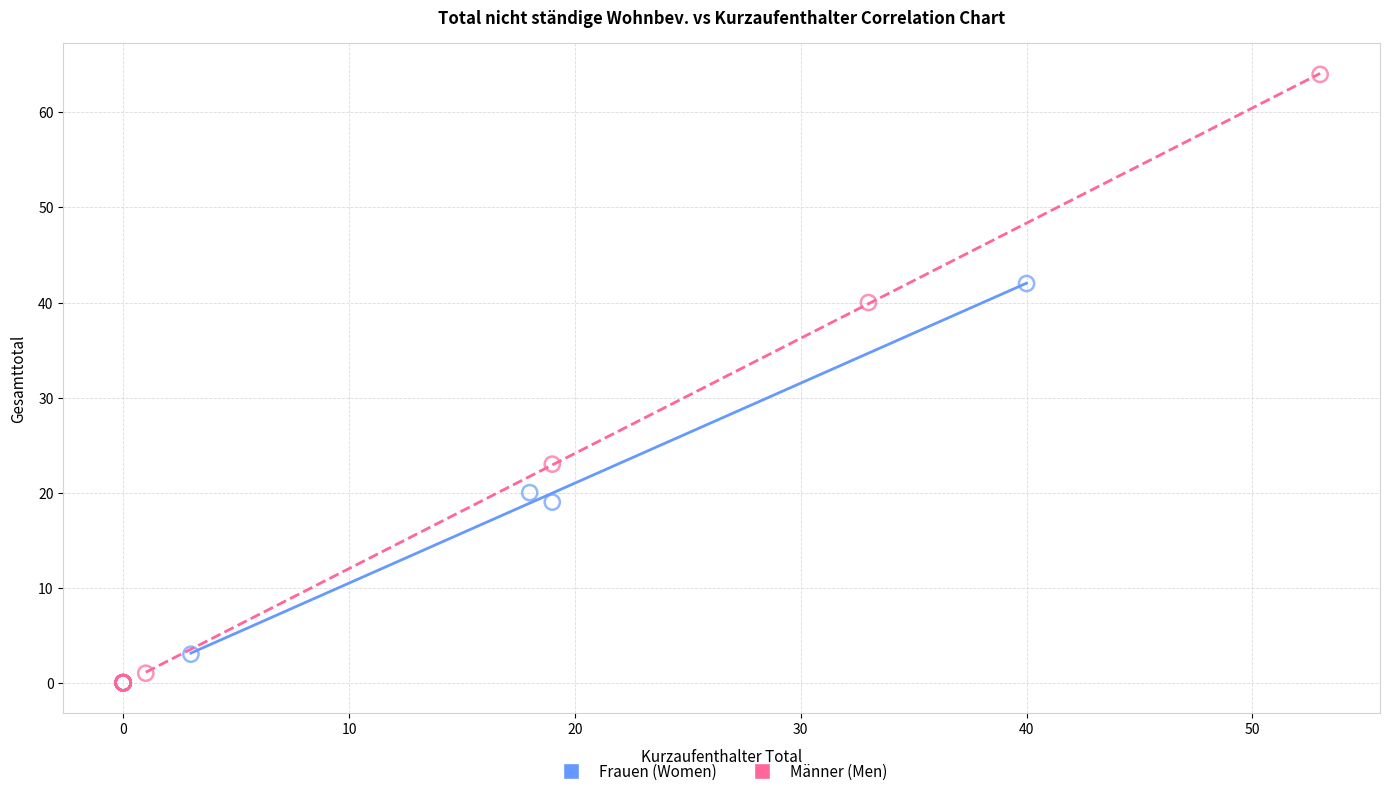

Which series has the largest Y range (max minus min)?

Männer (Men)